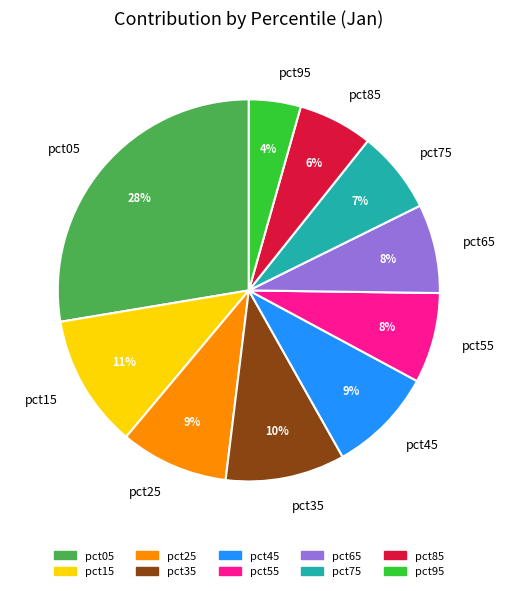

Count the number of slices in the pie.

10